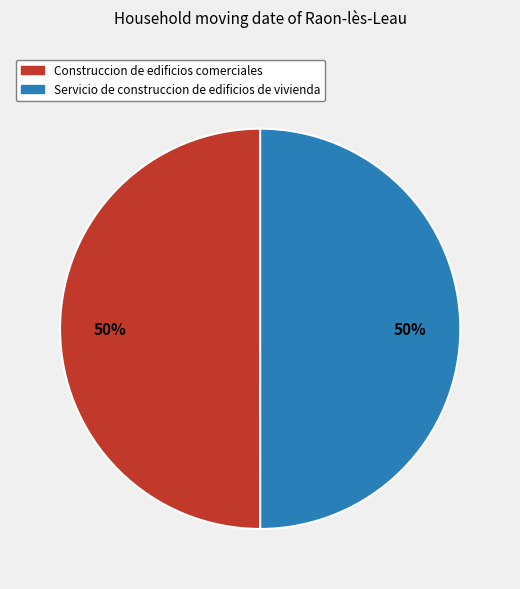

Is it true that Servicio de construccion de edificios de vivienda is 42% of the pie?

False